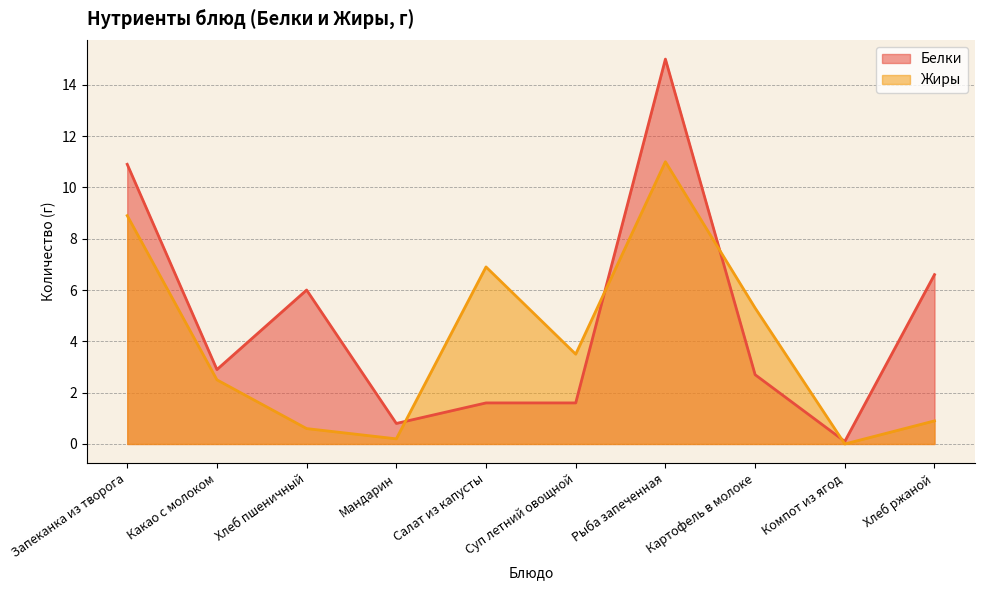

Between Салат из капусты and Картофель в молоке, which series saw the biggest shift?

Жиры